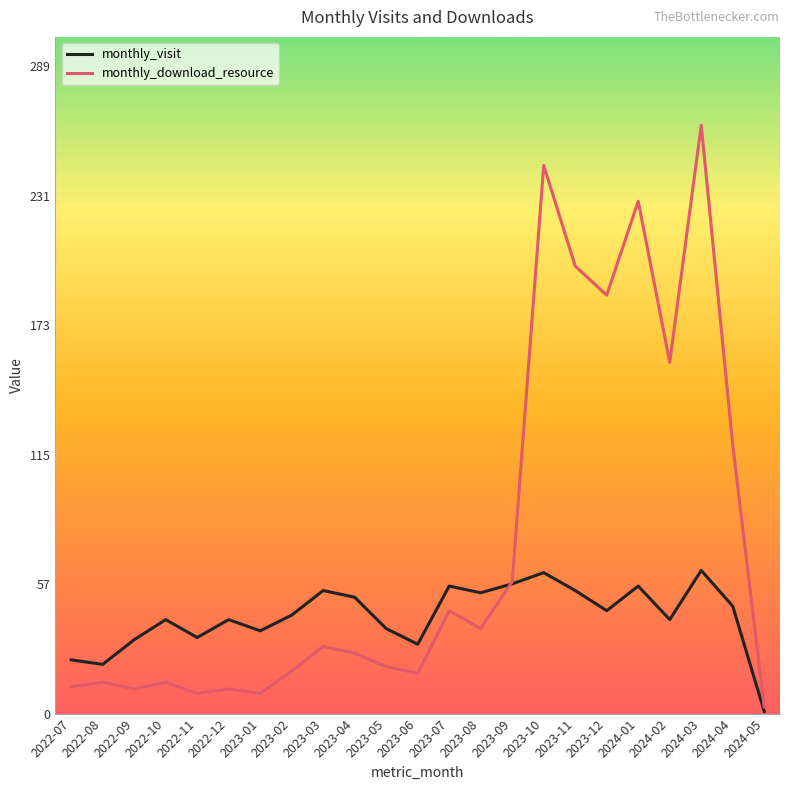

What is the difference between the highest and lowest values at 2023-06?

13